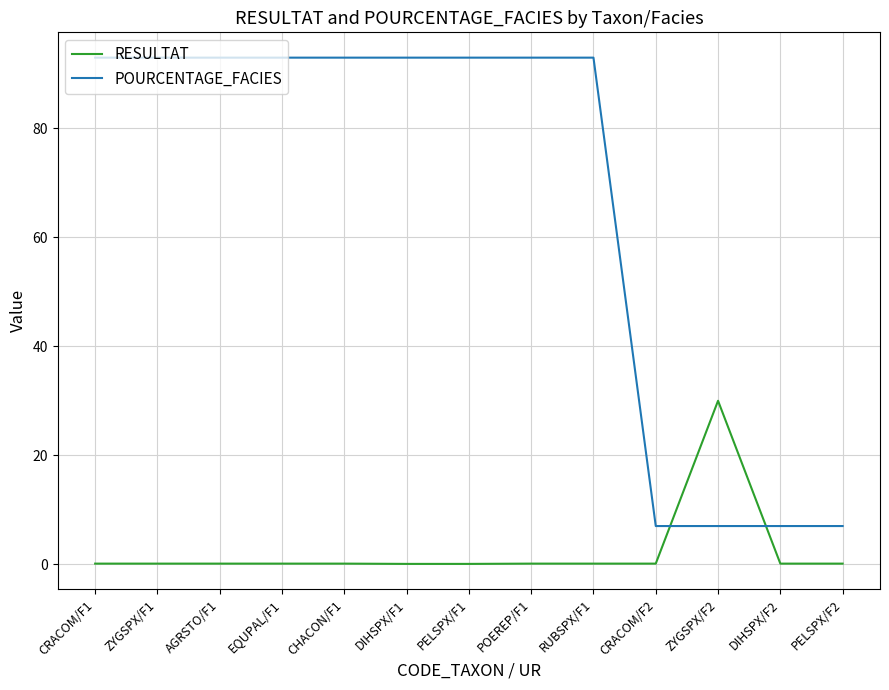

Which series changed the most between POEREP/F1 and DIHSPX/F2?

POURCENTAGE_FACIES